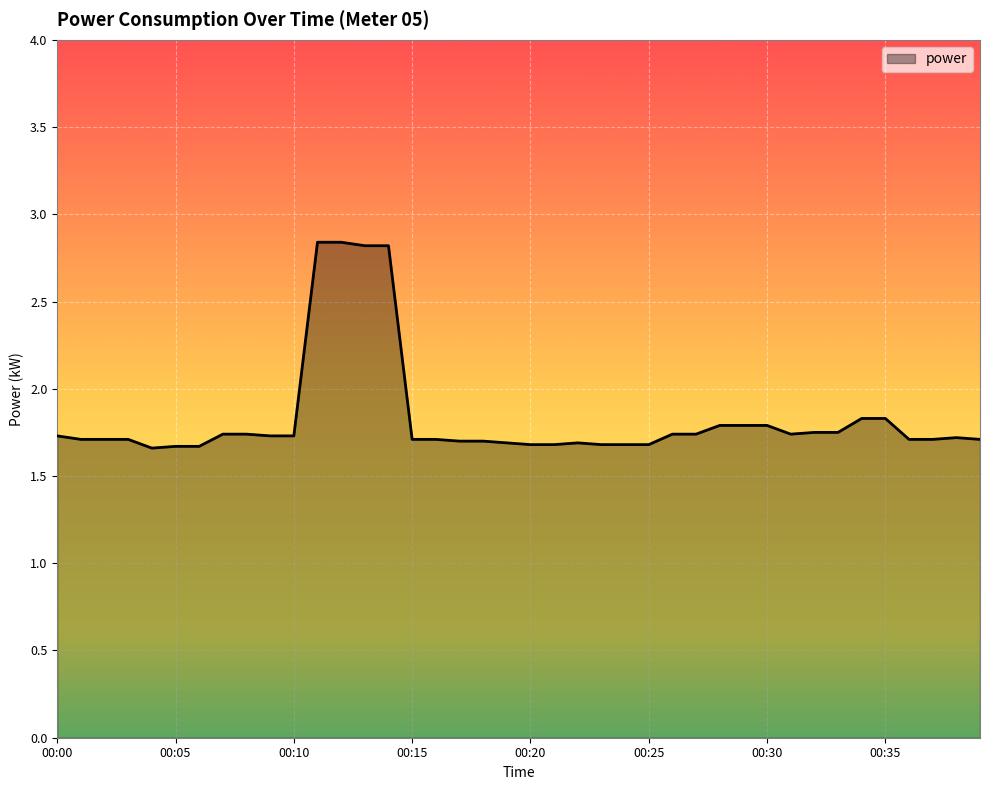

What is the difference between the maximum and minimum values?

1.2